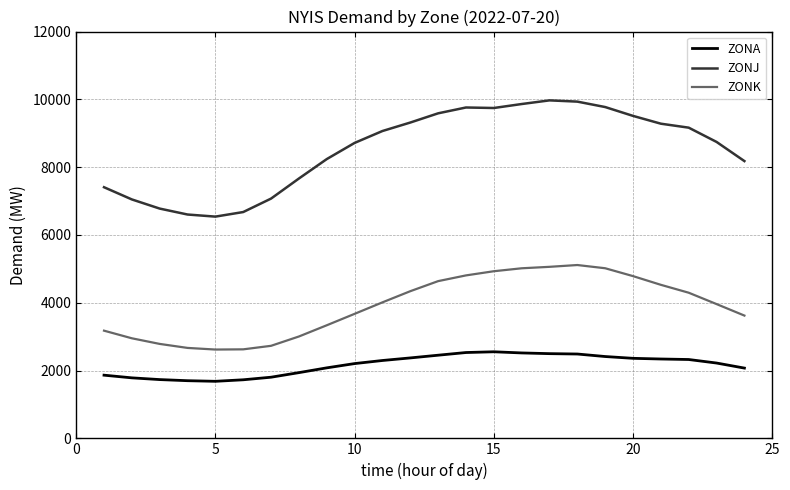

True or false: ZONK and ZONJ intersect in this chart.

False